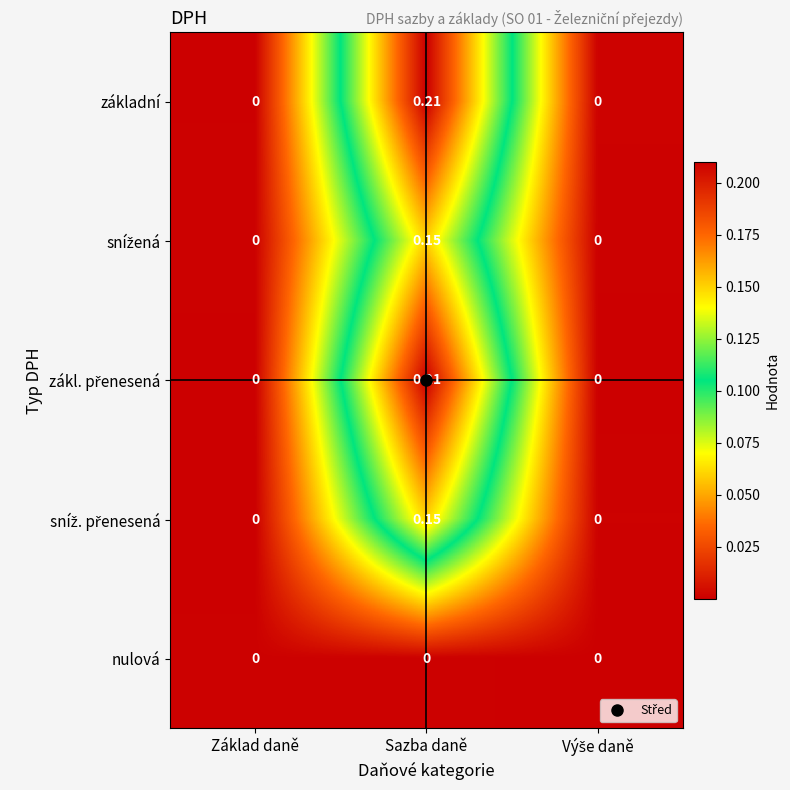

At which category is the sum across all series the highest?

Sazba daně